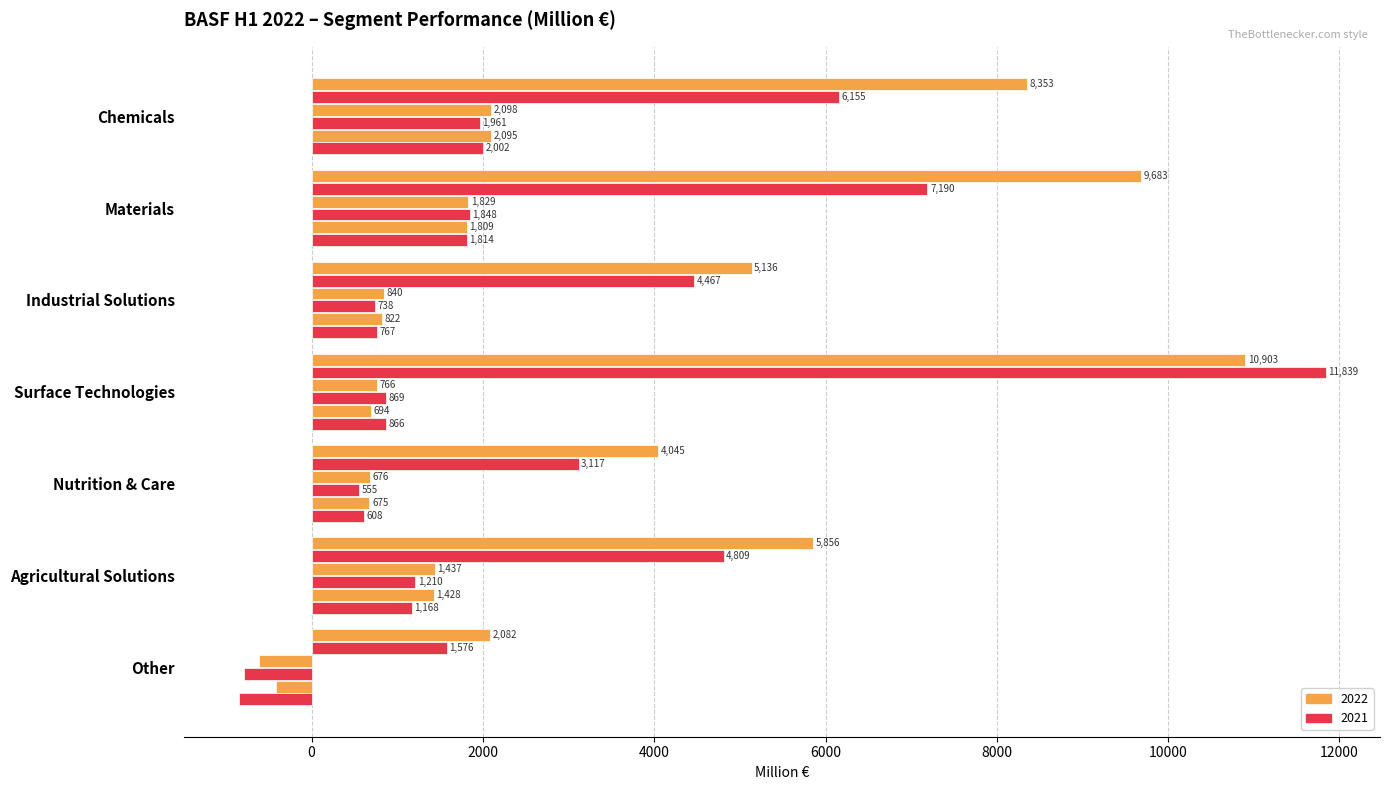

Reading left to right, what are all the values shown in this chart?

Sales 2022: 8353	9683	5136	10903	4045	5856	2082
Sales 2021: 6155	7190	4467	11839	3117	4809	1576
EBITDA before special items 2022: 2098	1829	840	766	676	1437	-610
EBITDA before special items 2021: 1961	1848	738	869	555	1210	-784
EBITDA 2022: 2095	1809	822	694	675	1428	-419
EBITDA 2021: 2002	1814	767	866	608	1168	-850